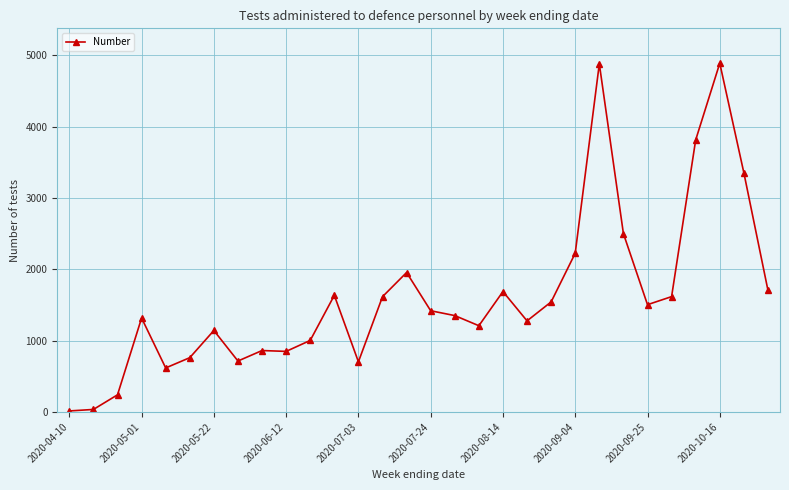

What is the minimum value shown in the chart?

14